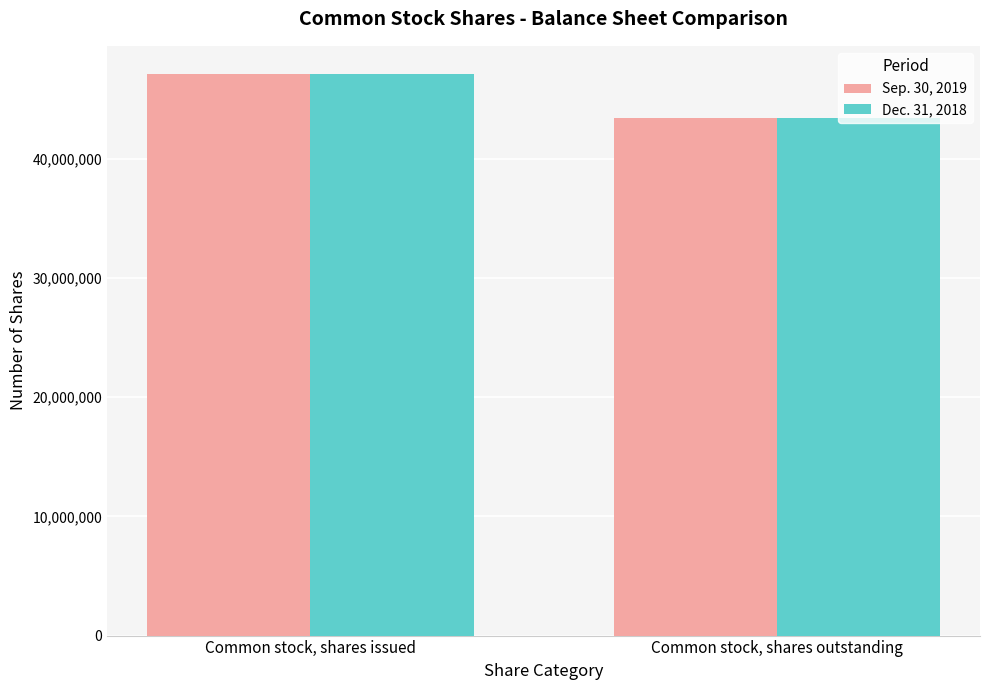

Reading left to right, what are all the values shown in this chart?

Sep. 30, 2019: 47109000	43403000
Dec. 31, 2018: 47109000	43403000